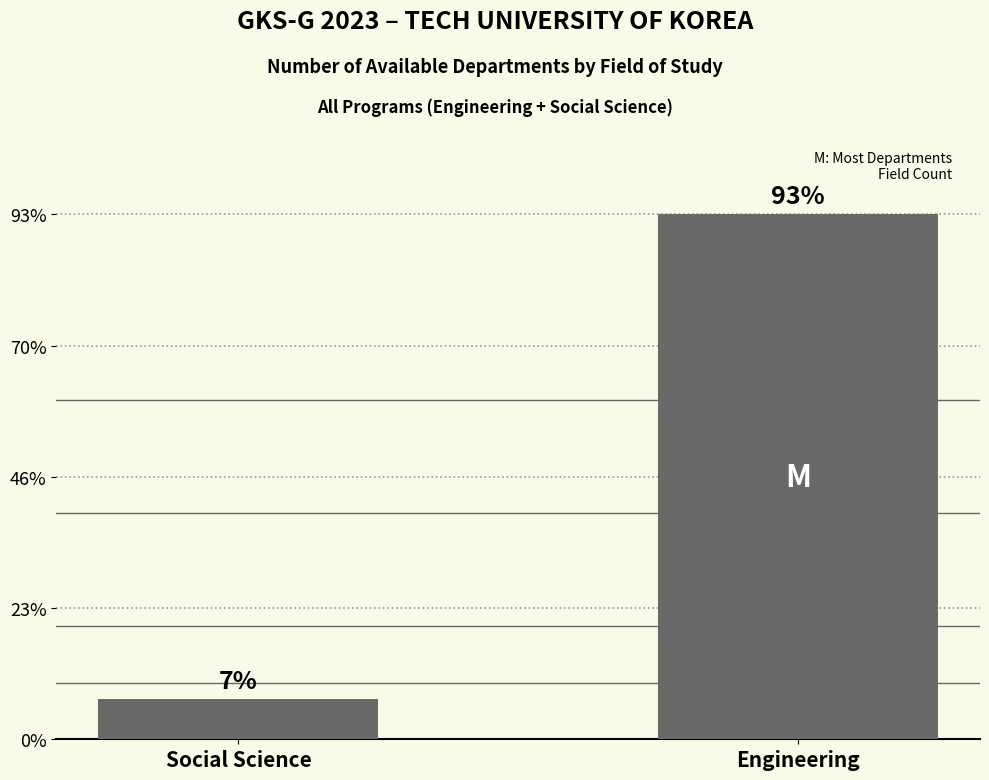

Does the chart contain any negative values?

No